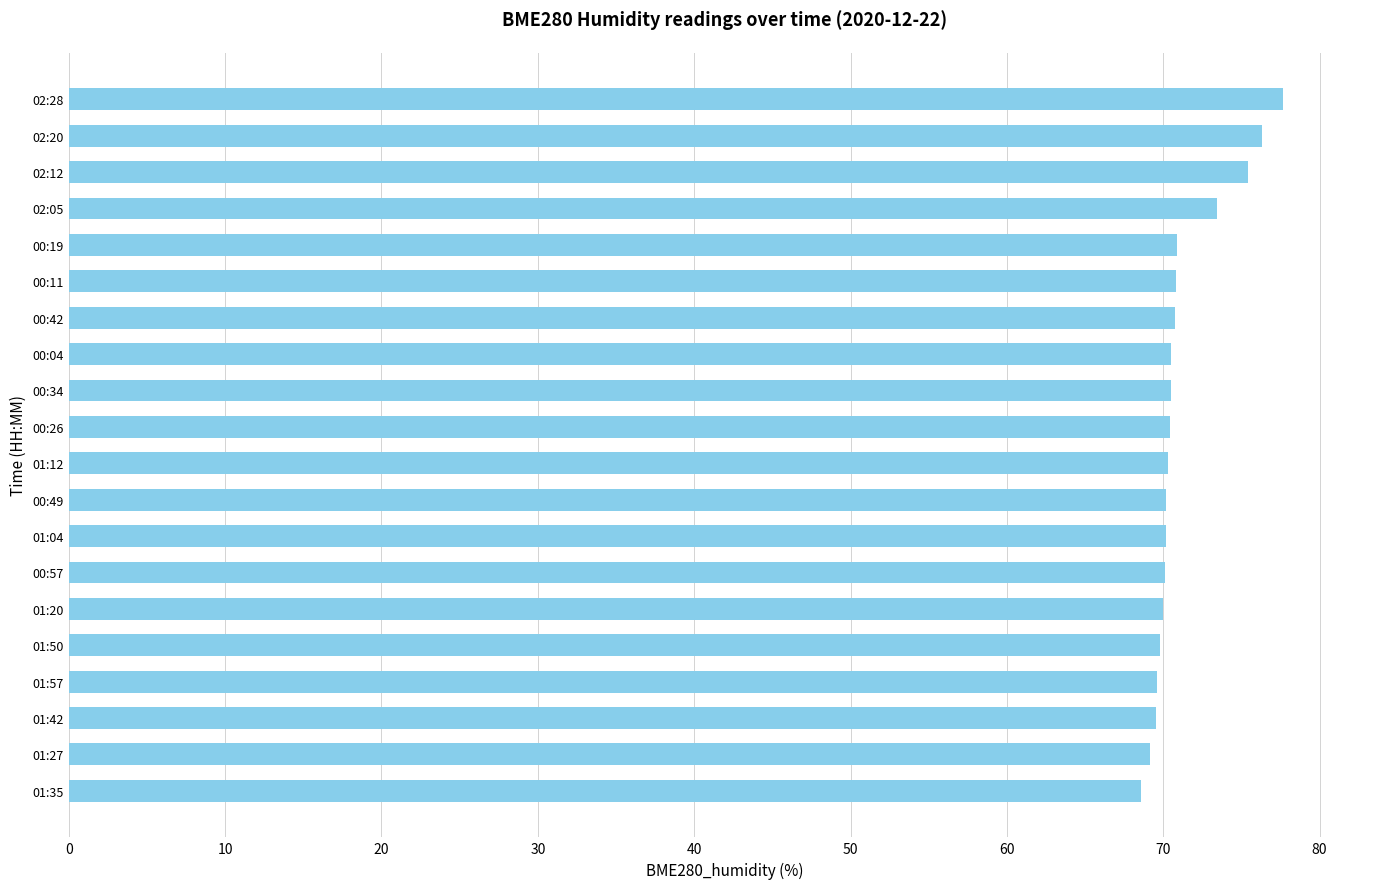

What is the smallest value displayed?

68.6